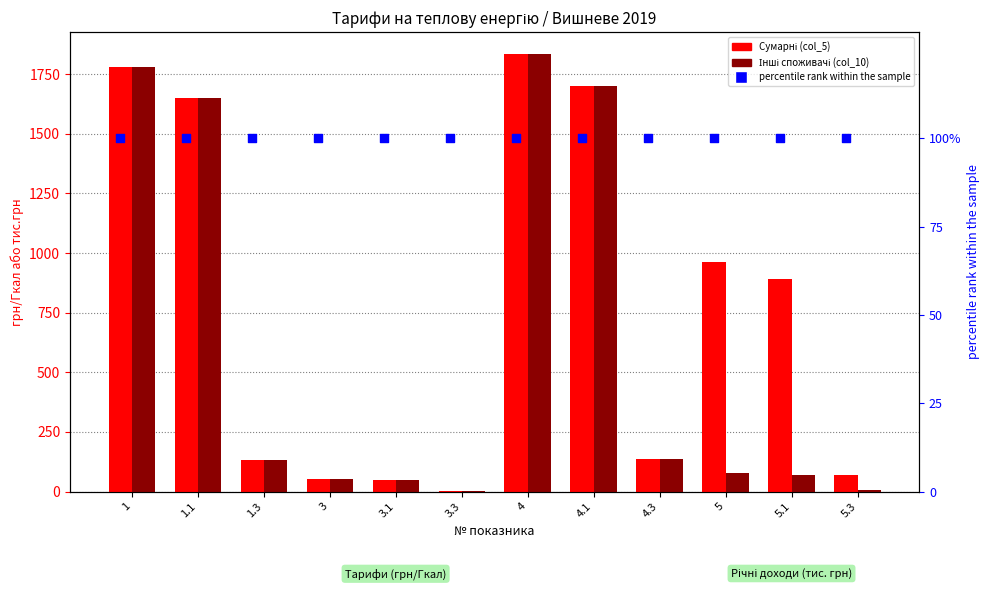

Which series reaches the minimum Y coordinate?

Інші споживачі (col_10)